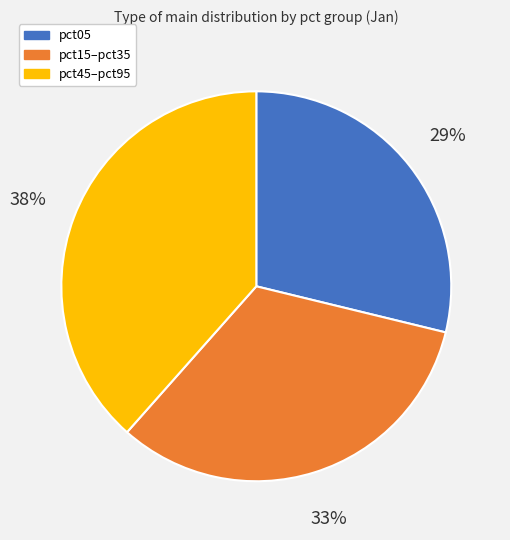

Is there a majority slice in this chart?

No